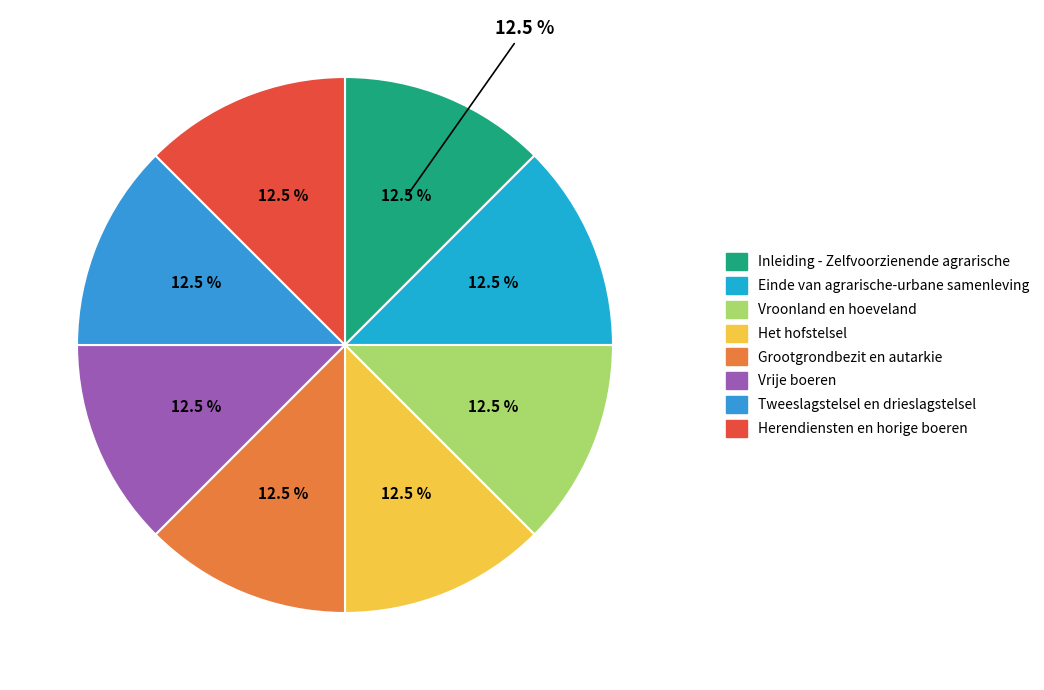

What is the ratio of the value at Grootgrondbezit en autarkie to the value at Herendiensten en horige boeren?

1.0